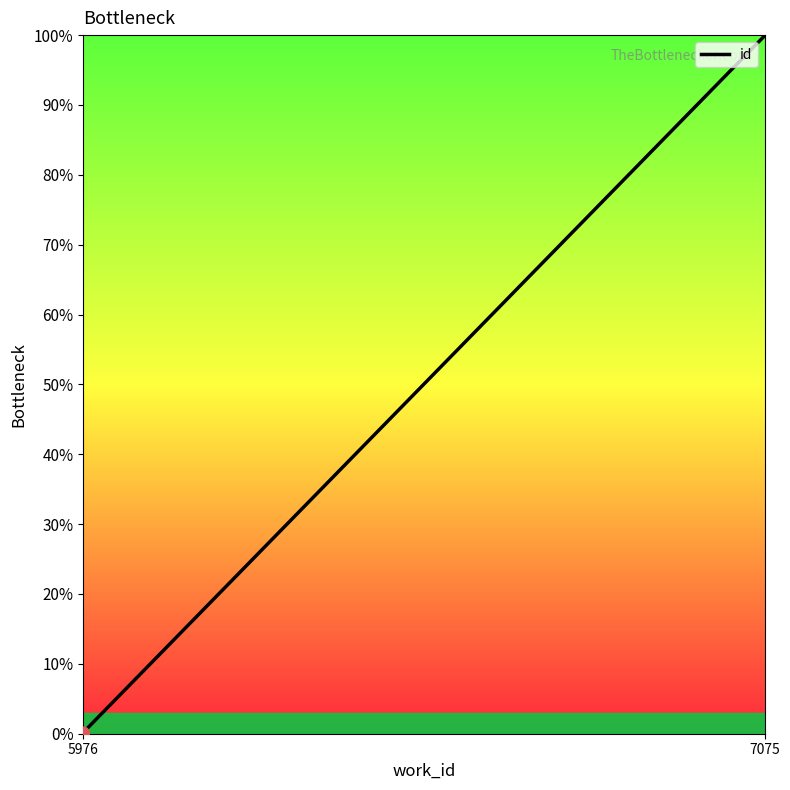

What is the change in value from 5976 to 7075?

+99.9